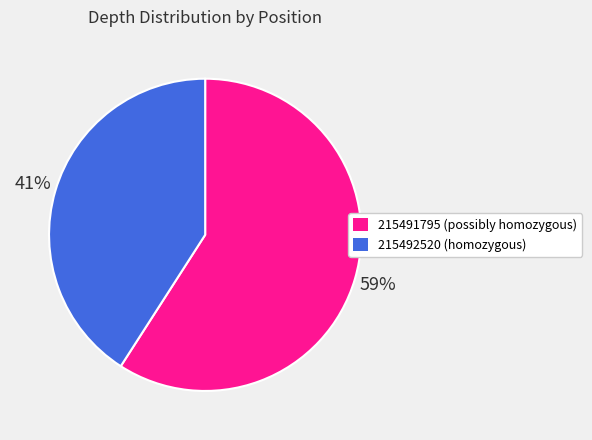

The 215491795 slice represents 59% of the pie. True or false?

True